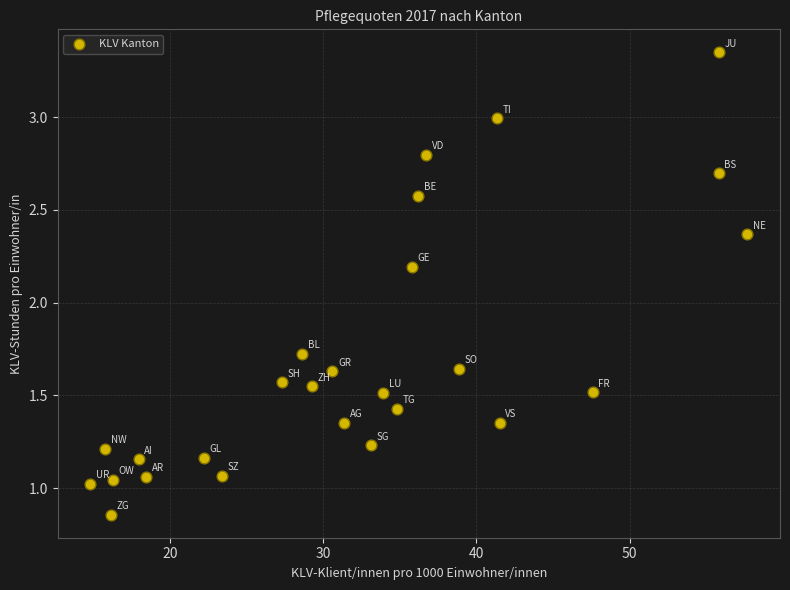

What Y value in the scatter plot is closest to 2?

2.2